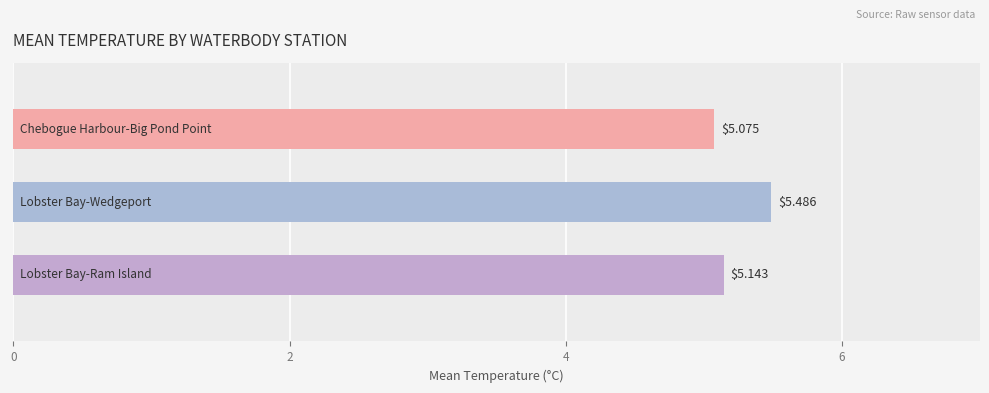

What is the average value?

5.2